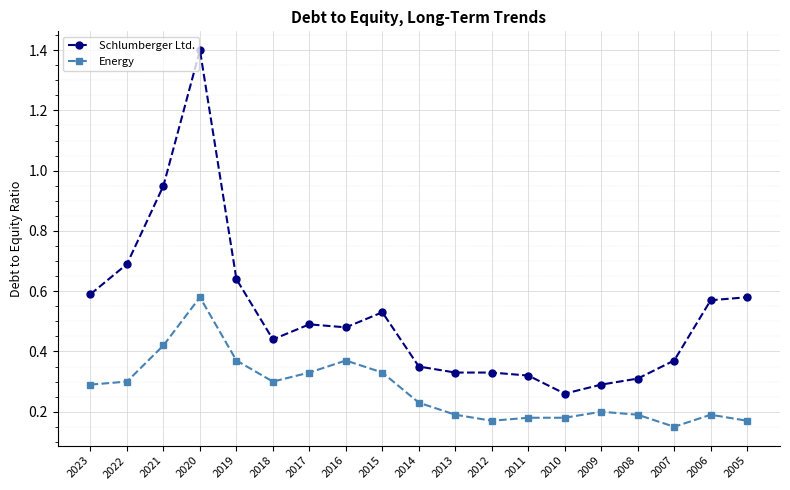

The value of Energy at 2022 is 0.2. True or false?

False